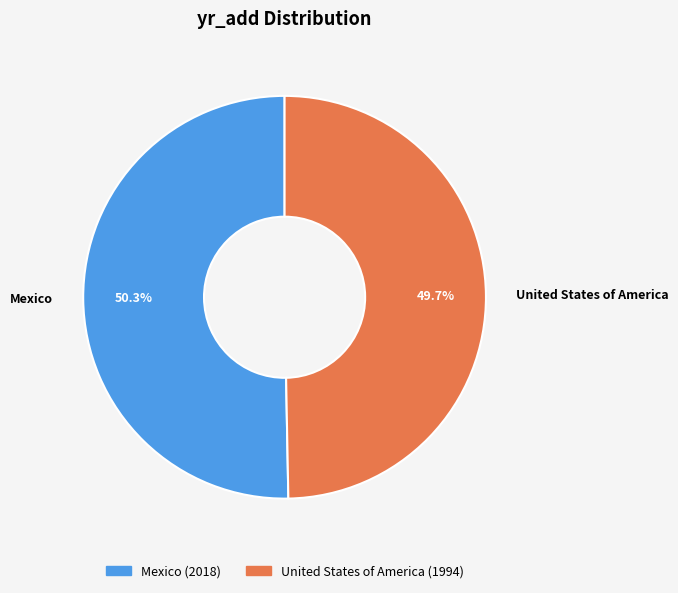

What percentage is NOT represented by United States of America?

50.3%